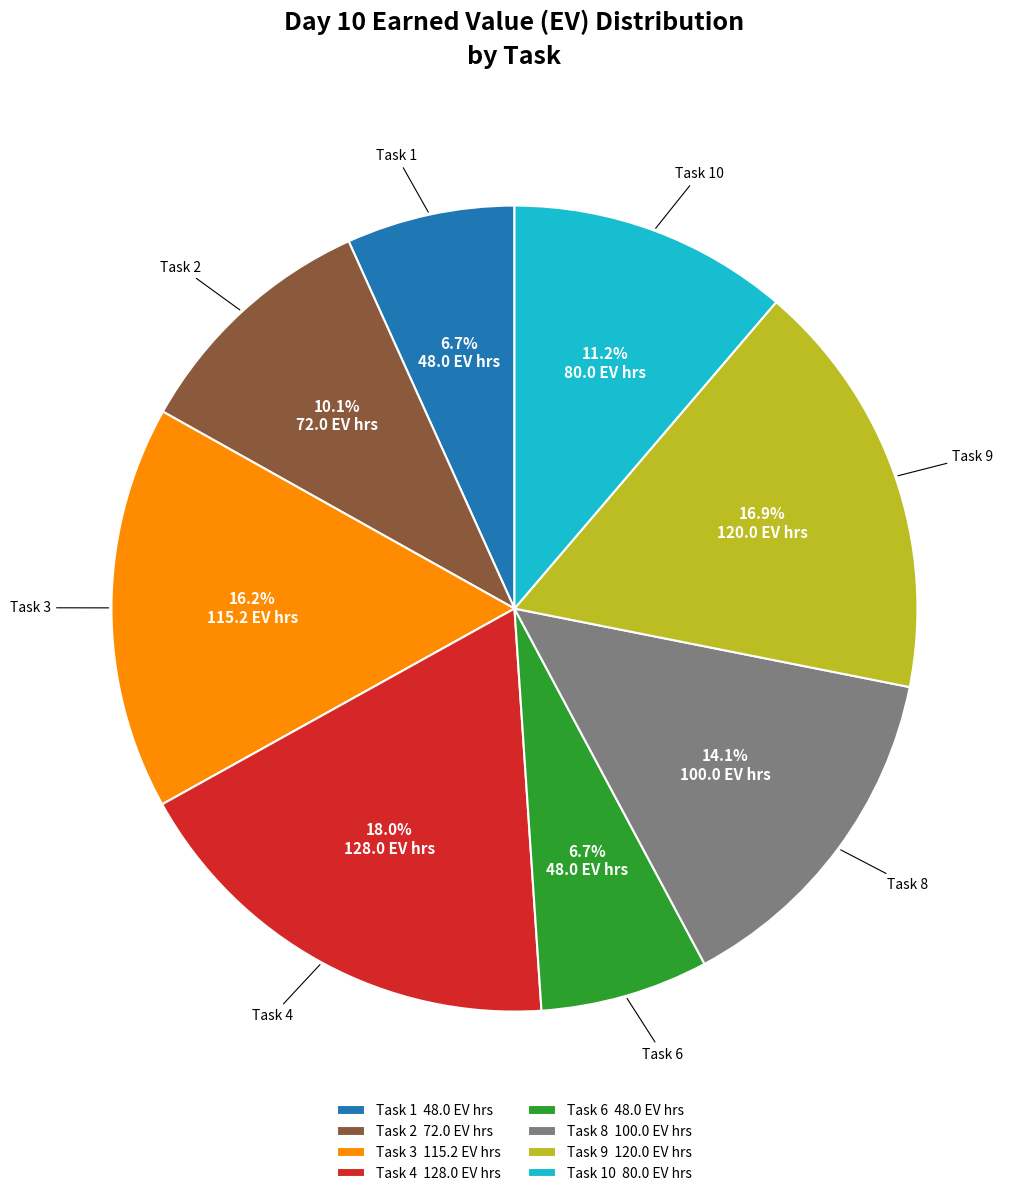

What is the largest slice in the pie chart?

Task 4